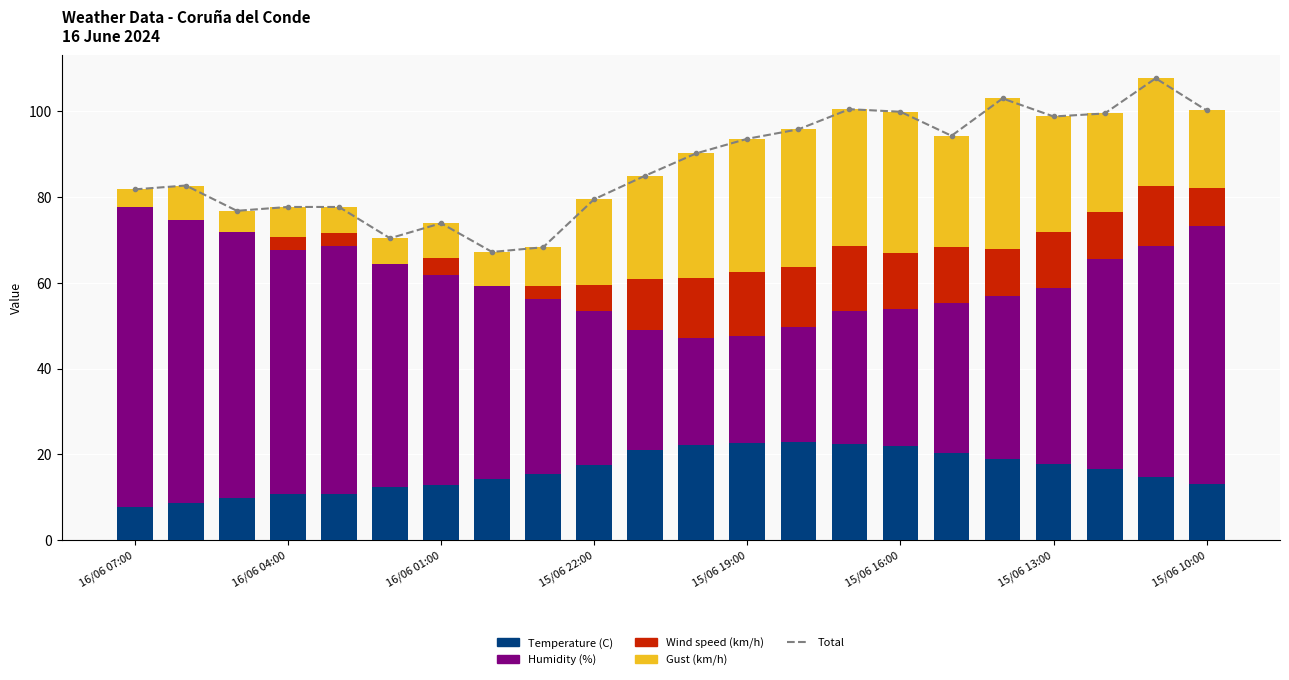

Read the Temperature (C) value at 10.

21.0